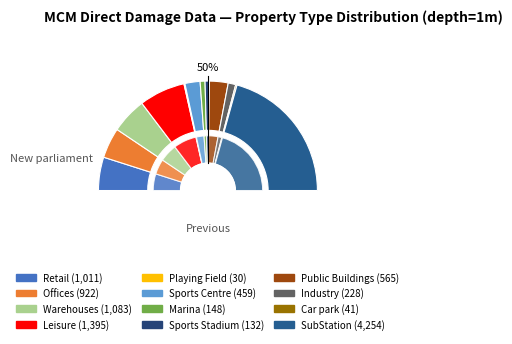

What is the ratio of the value at SubStation to the value at Leisure?

3.0